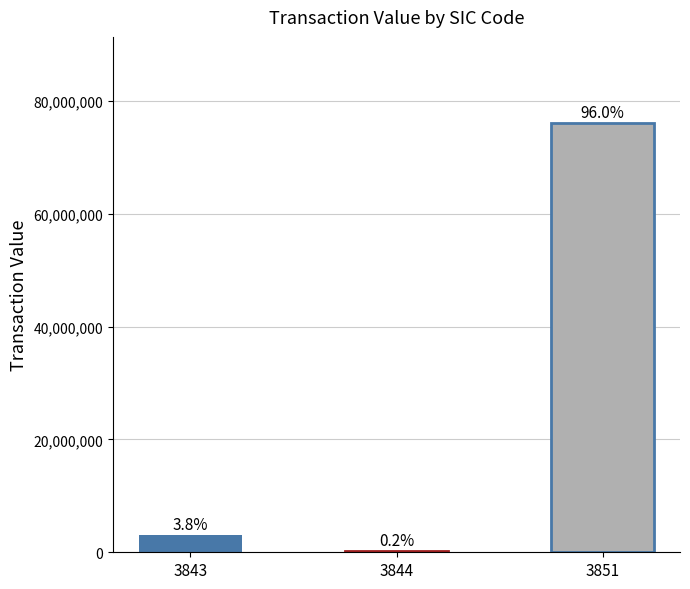

Where does the data first go above 2983360?

3851